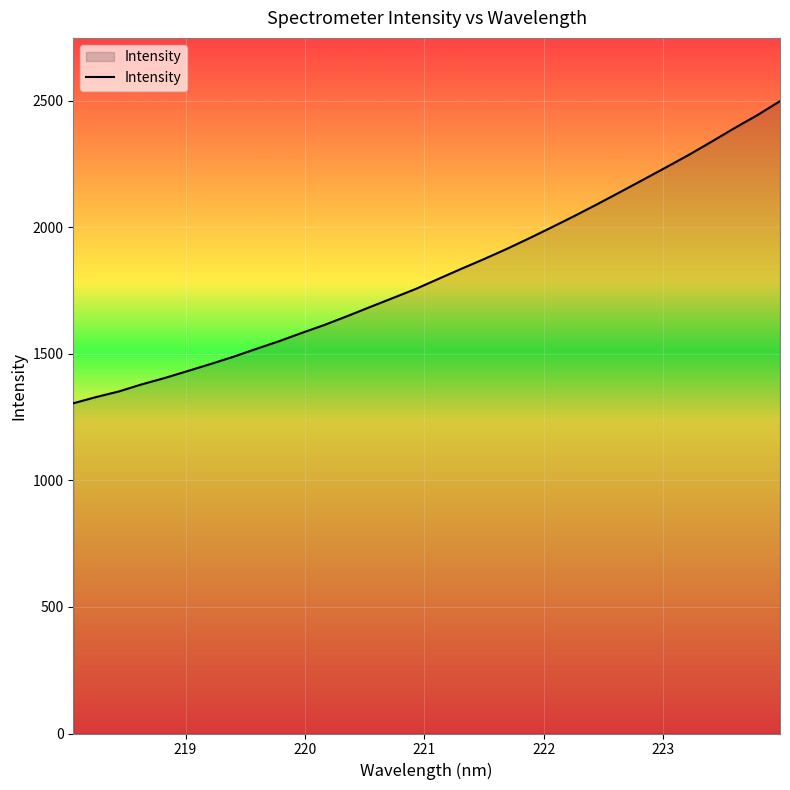

What is the smallest value displayed?

1304.3